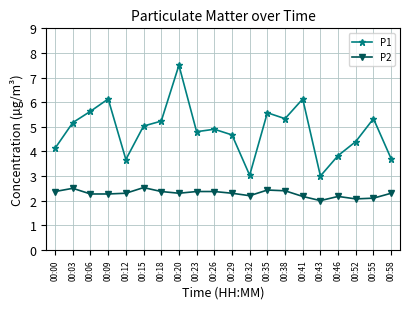

What is the sum of the P2 values at 00:43 and 00:55?

4.1